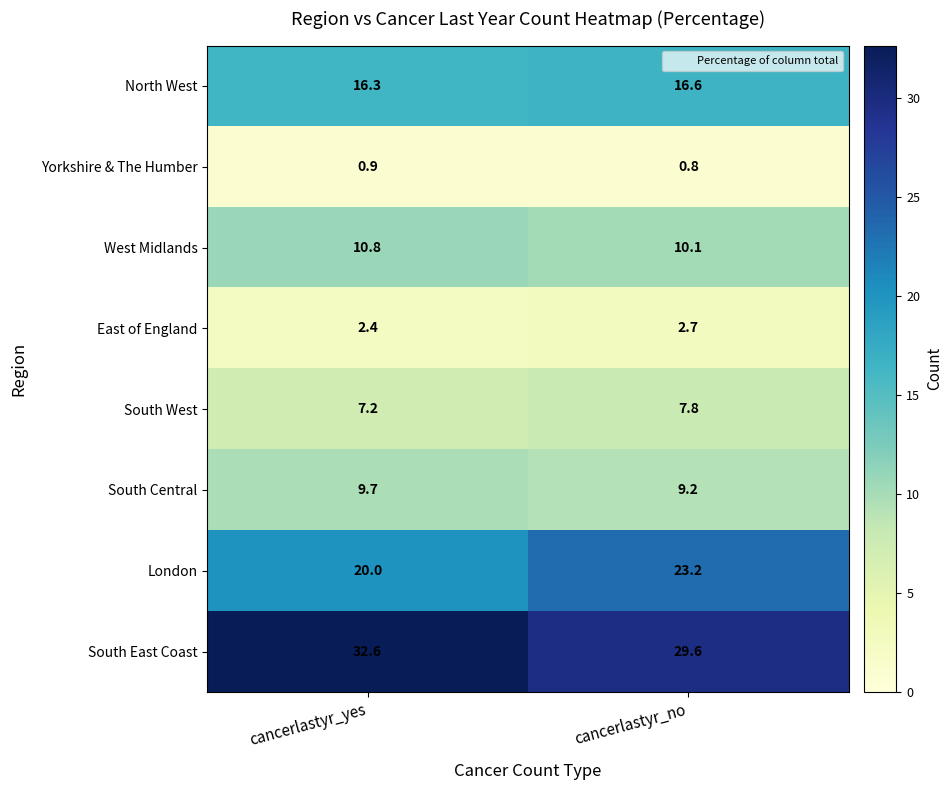

What is the total value across all series at cancerlastyr_no?

100.0